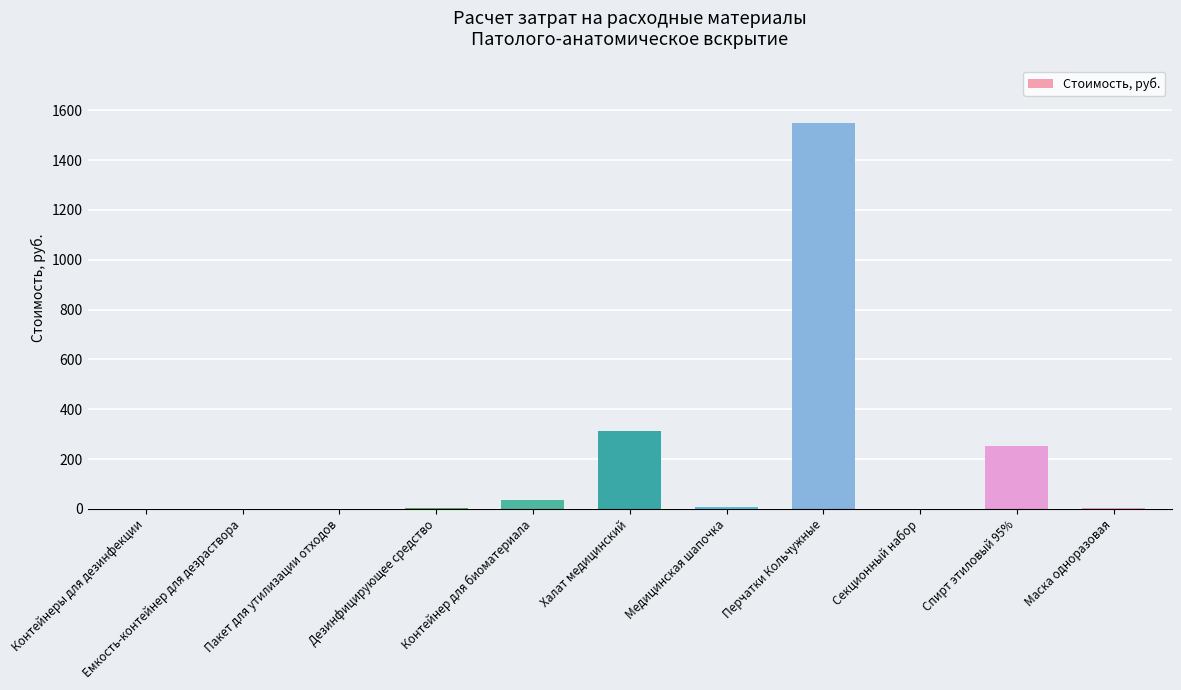

Approximately how many times larger is the value at Спирт этиловый 95% compared to Медицинская шапочка?

35.4